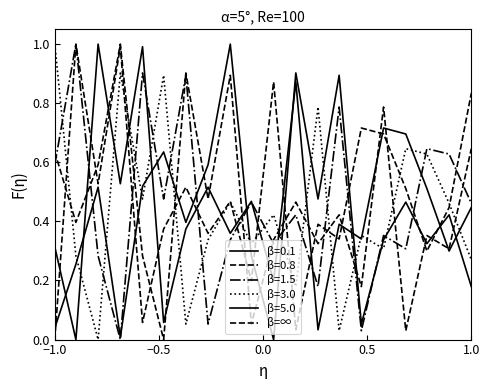

What is the maximum value shown in the chart?

1.0